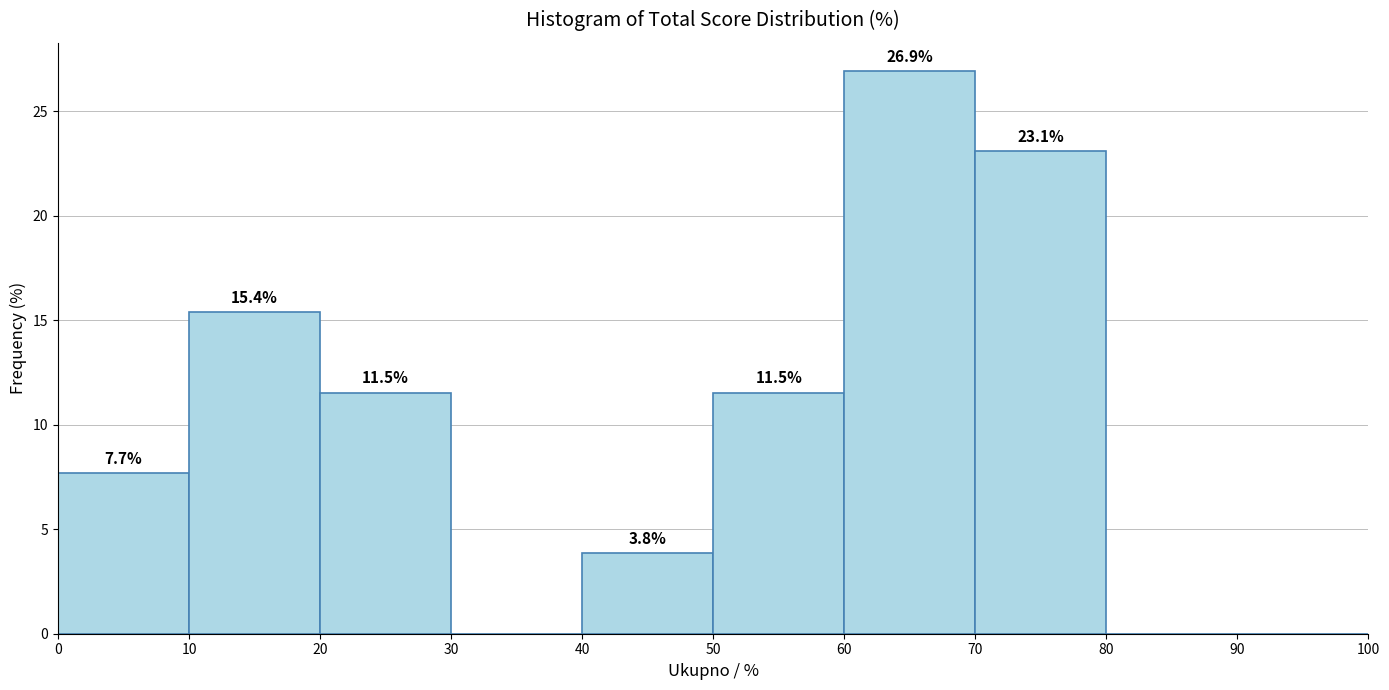

Which range on the x-axis has the tallest bar?

60 to 70